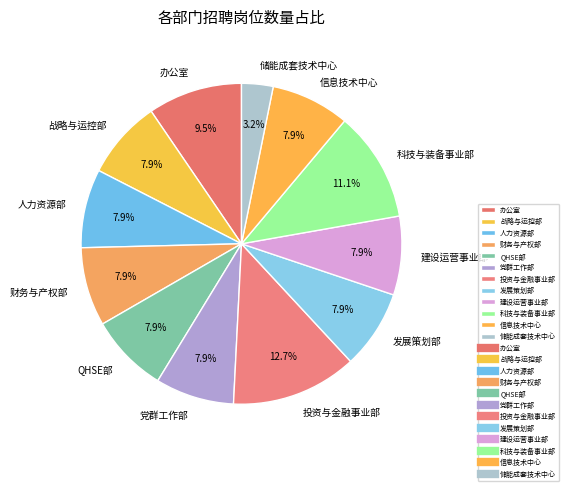

To the nearest percent, what is the average slice percentage?

8%